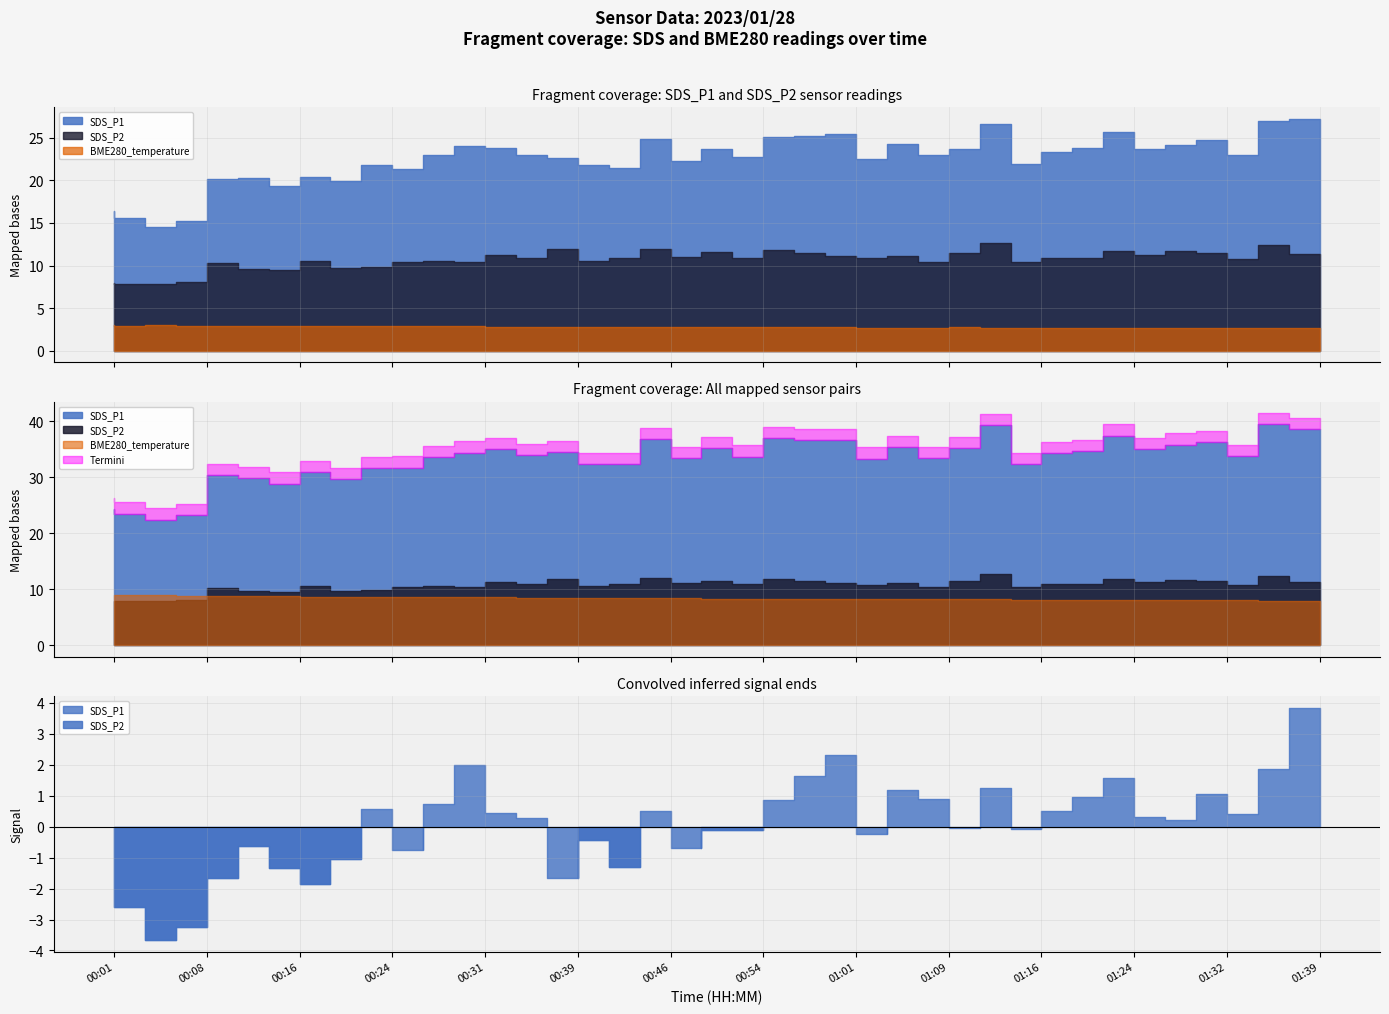

Which has a higher value, 00:49 or 01:37?

01:37